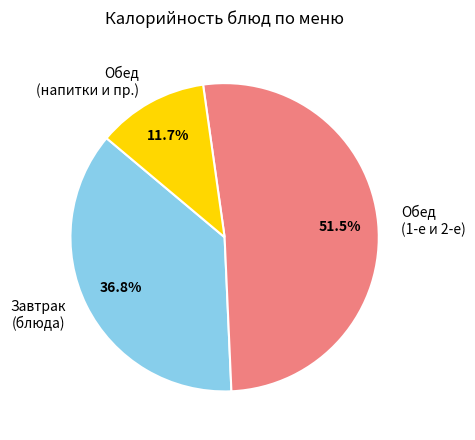

Count the number of slices in the pie.

3